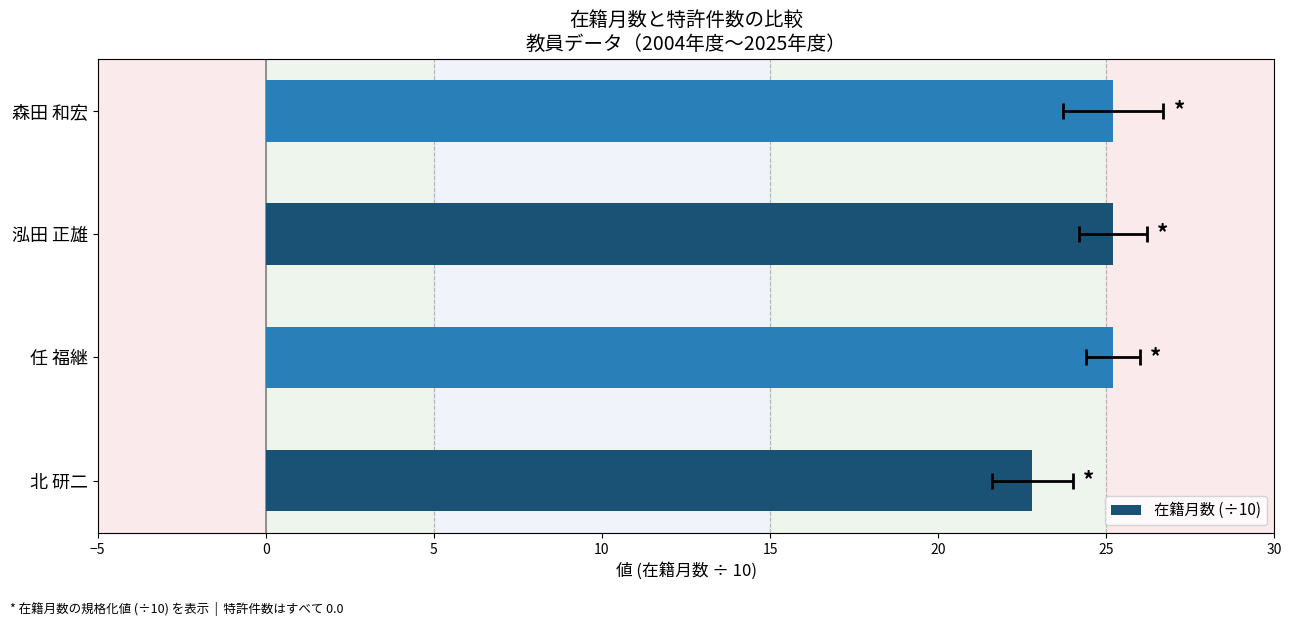

What position from the right is 任 福継?

3